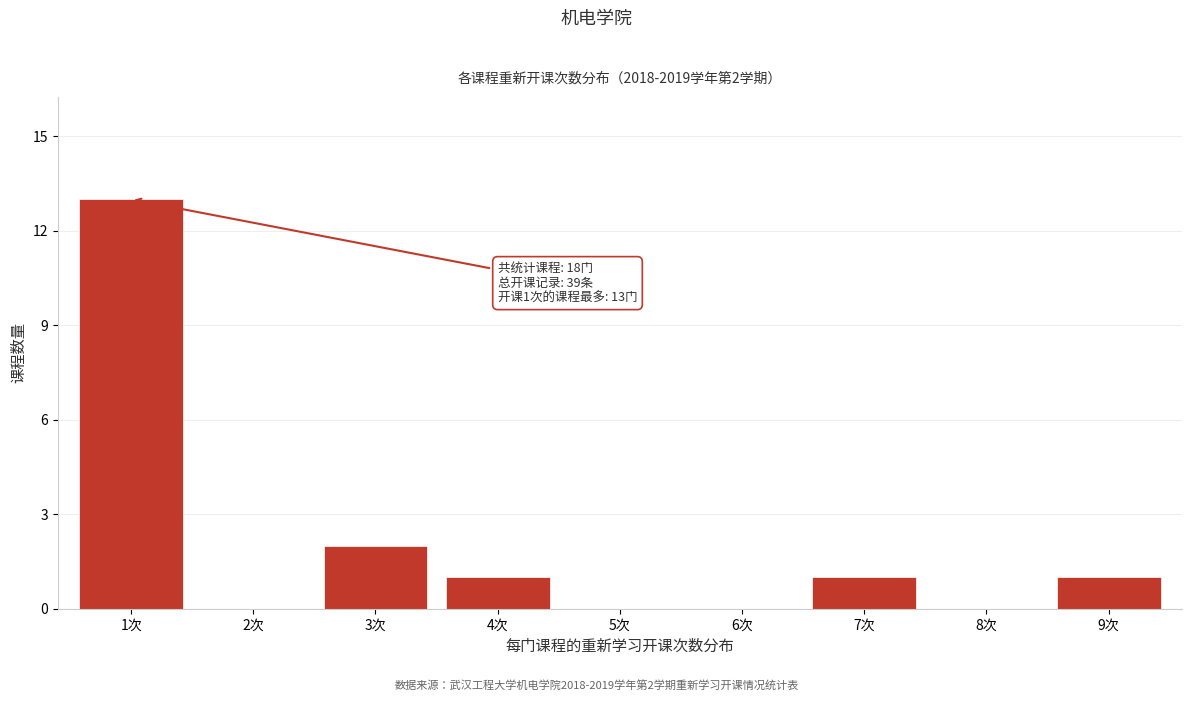

Reading right to left, list all the values displayed in this chart.

9次=1	8次=0	7次=1	6次=0	5次=0	4次=1	3次=2	2次=0	1次=13